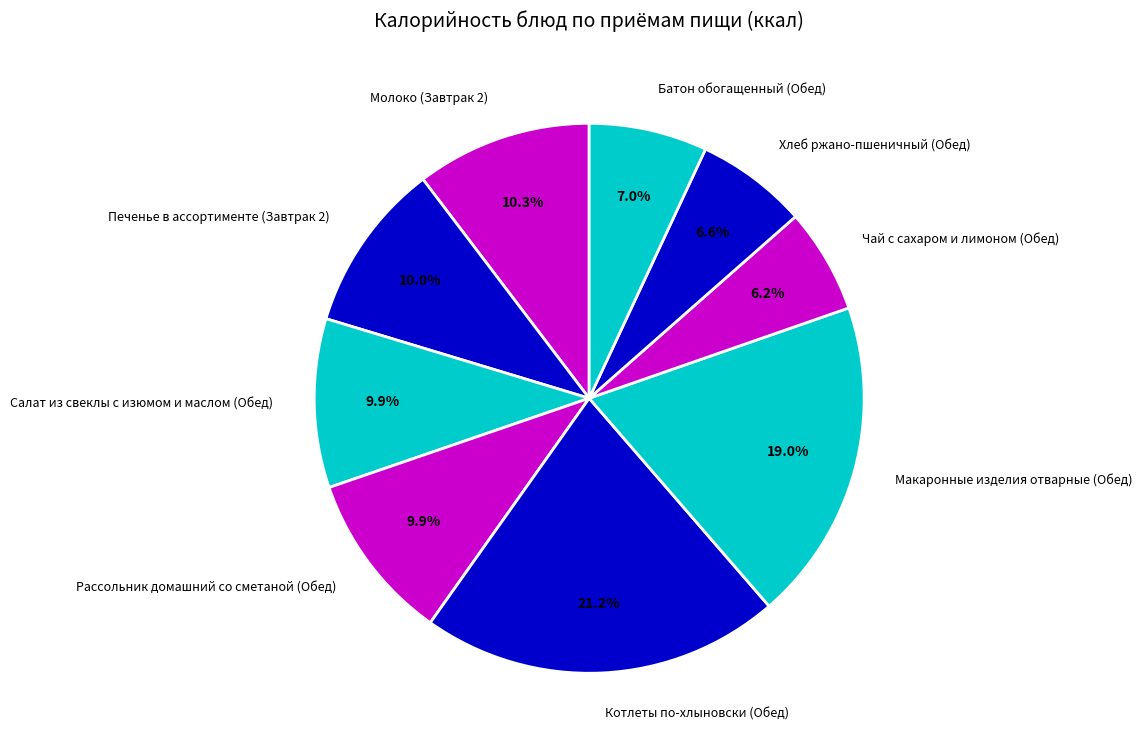

What percentage is the Рассольник домашний со сметаной (Обед) slice, to the nearest percent?

10%